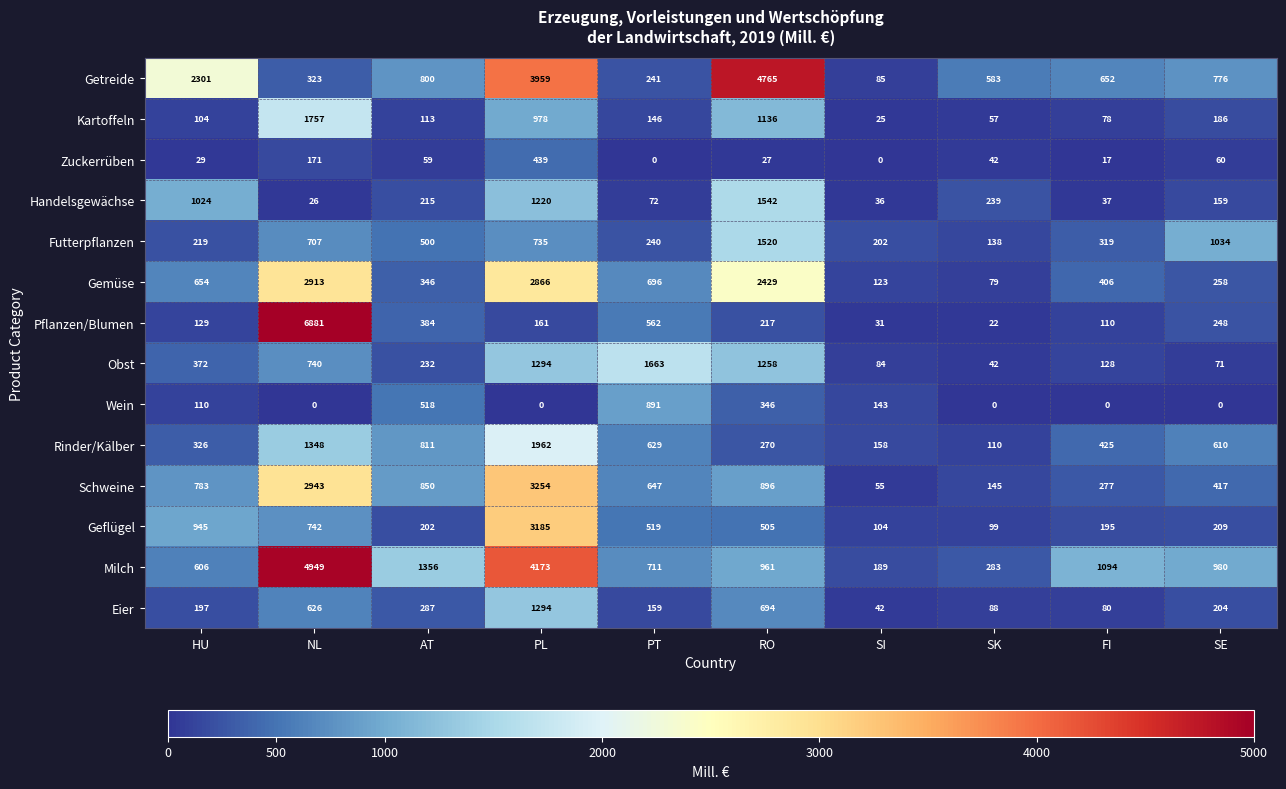

What is the difference between the highest and lowest values at PT?

1663